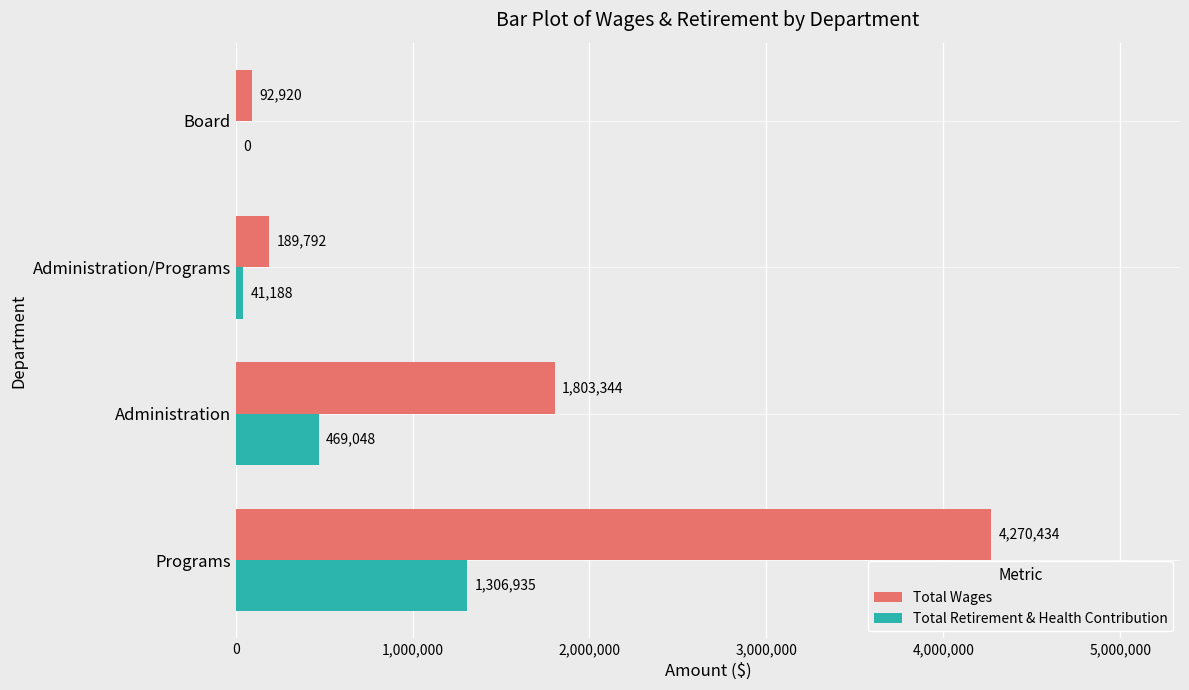

What are all the series names shown in the legend?

Total Wages, Total Retirement & Health Contribution